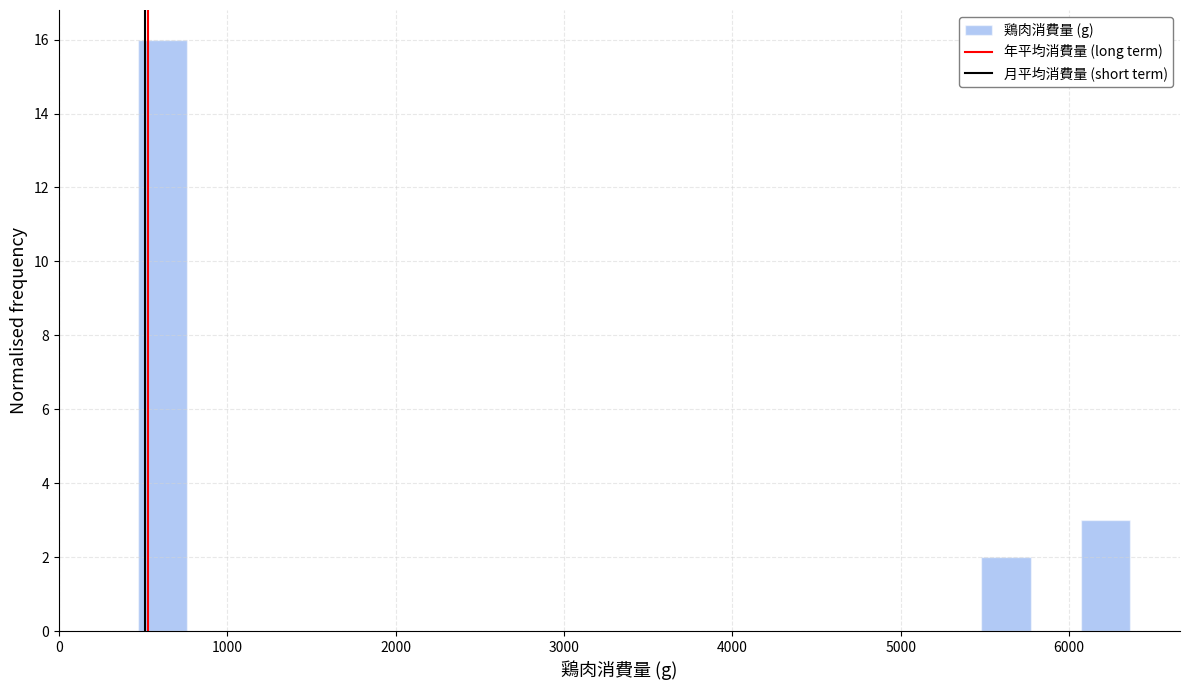

Around what value on the x-axis is the tallest bar? Give the approximate position of its centre, as read against the axis.

600